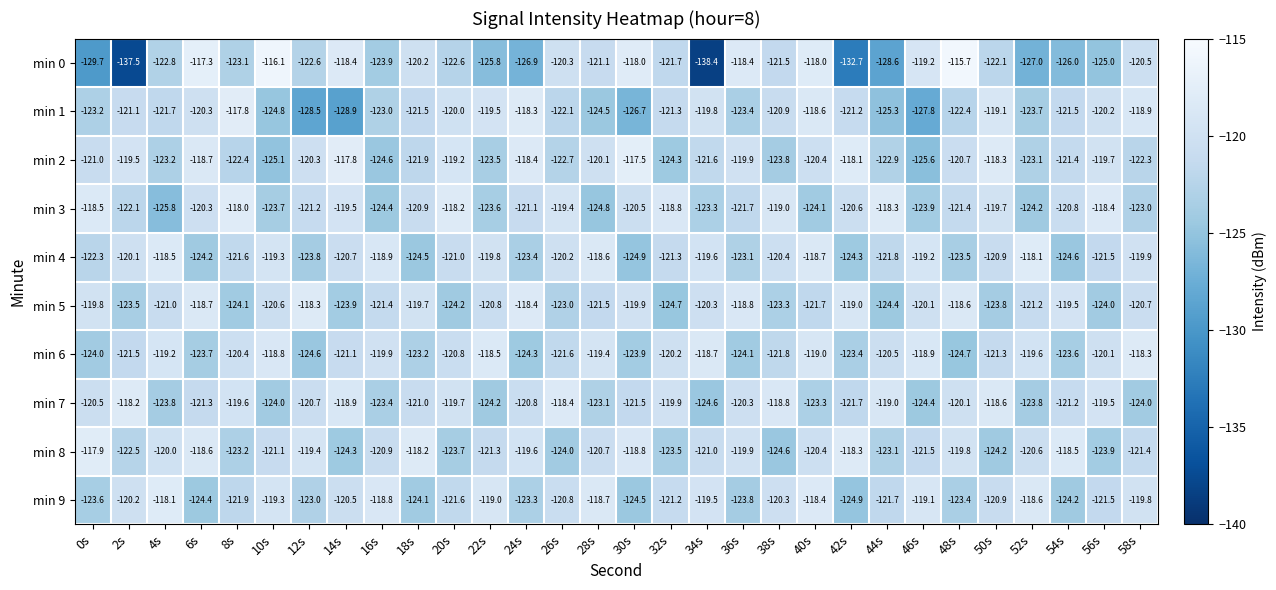

Rank the categories by min 6 value from lowest to highest.

48s, 12s, 24s, 36s, 0s, 30s, 6s, 54s, 42s, 18s, 38s, 26s, 2s, 50s, 14s, 20s, 44s, 8s, 32s, 56s, 16s, 52s, 28s, 4s, 40s, 46s, 10s, 34s, 22s, 58s